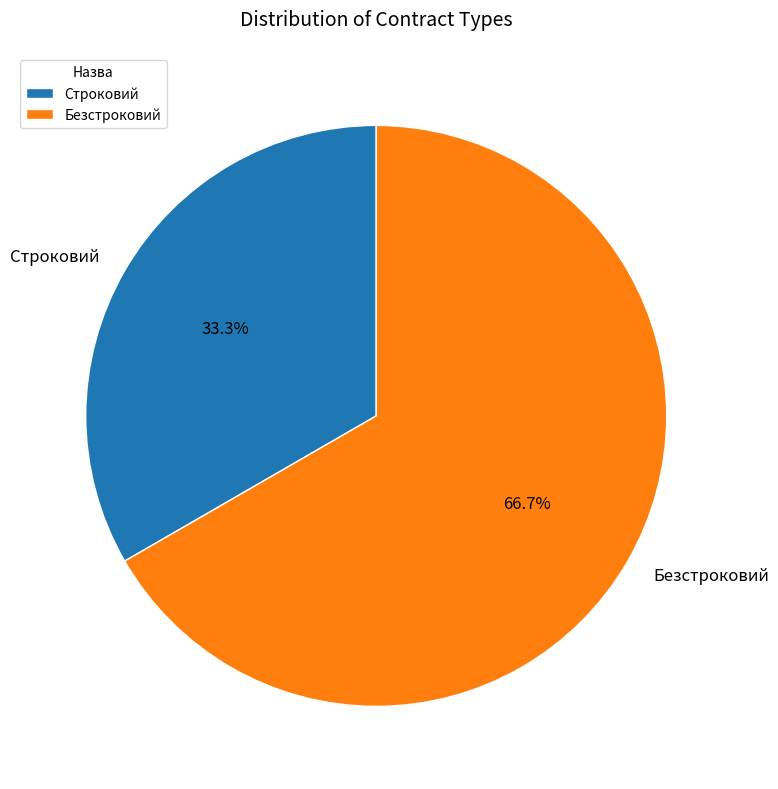

What percentage is the Безстроковий slice, to the nearest percent?

67%